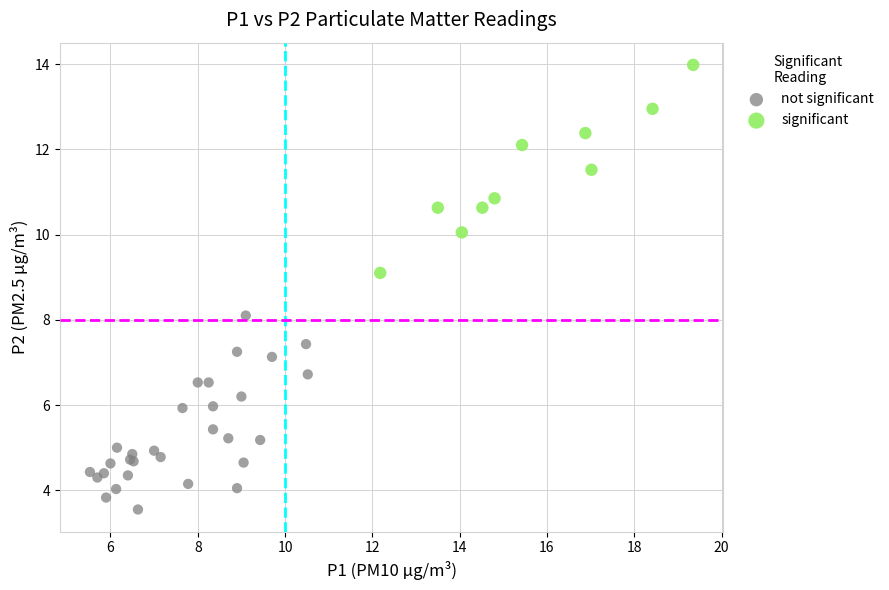

Which series contains the highest Y value?

significant